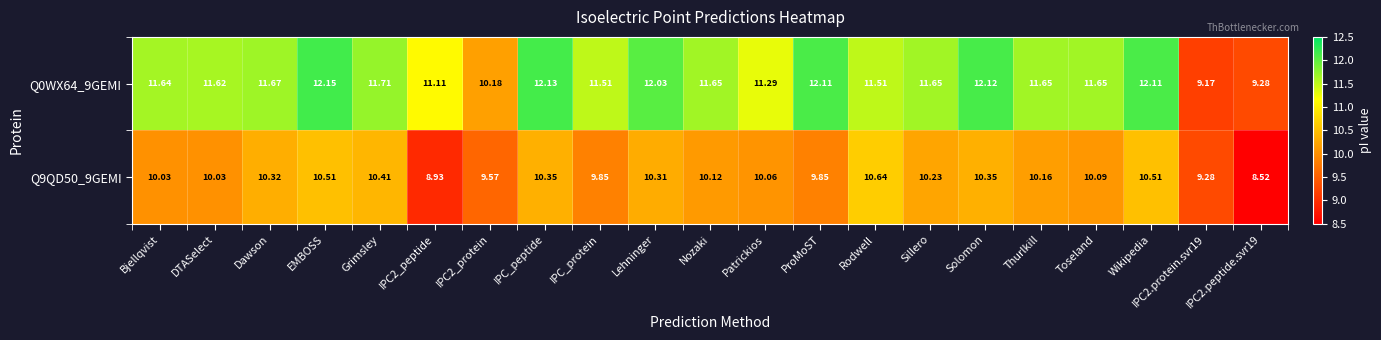

At which label does Q0WX64_9GEMI reach its peak?

EMBOSS